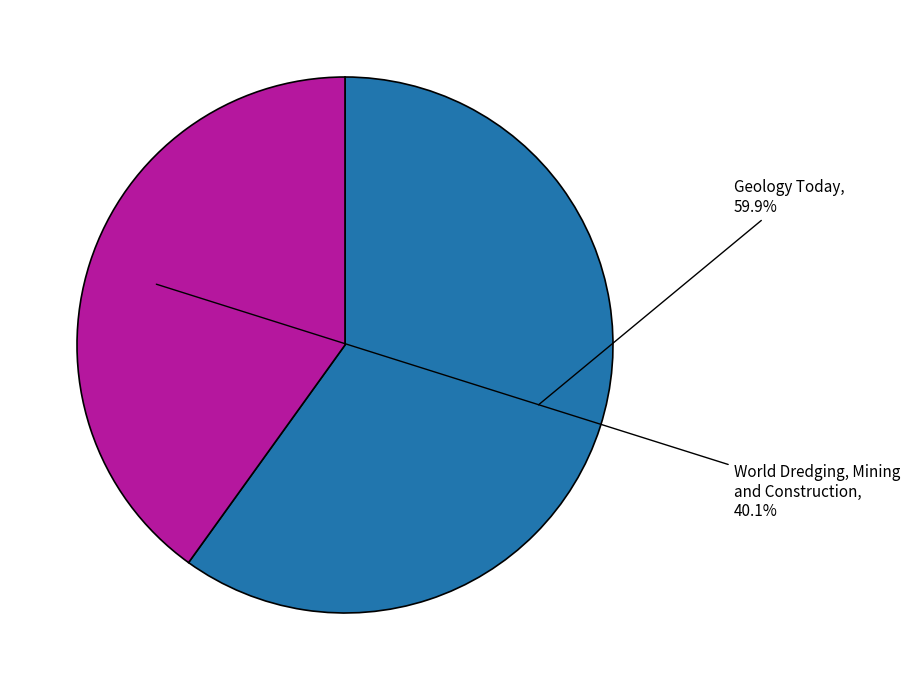

How much of the chart is everything except World Dredging, Mining and Construction?

59.9%